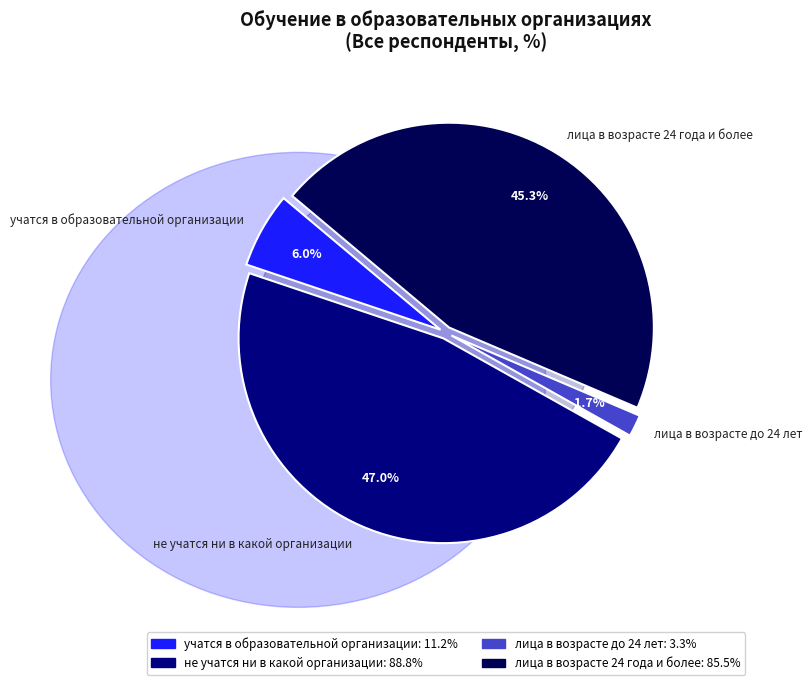

The лица в возрасте до 24 лет slice represents 2% of the pie. True or false?

True